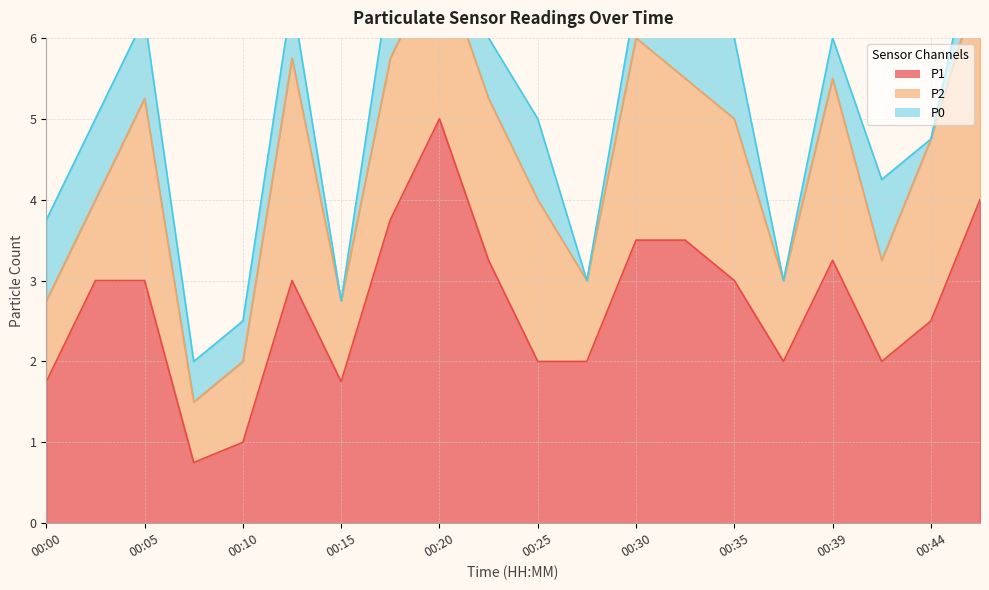

What is the approximate value of P0 at 00:30?

0.5